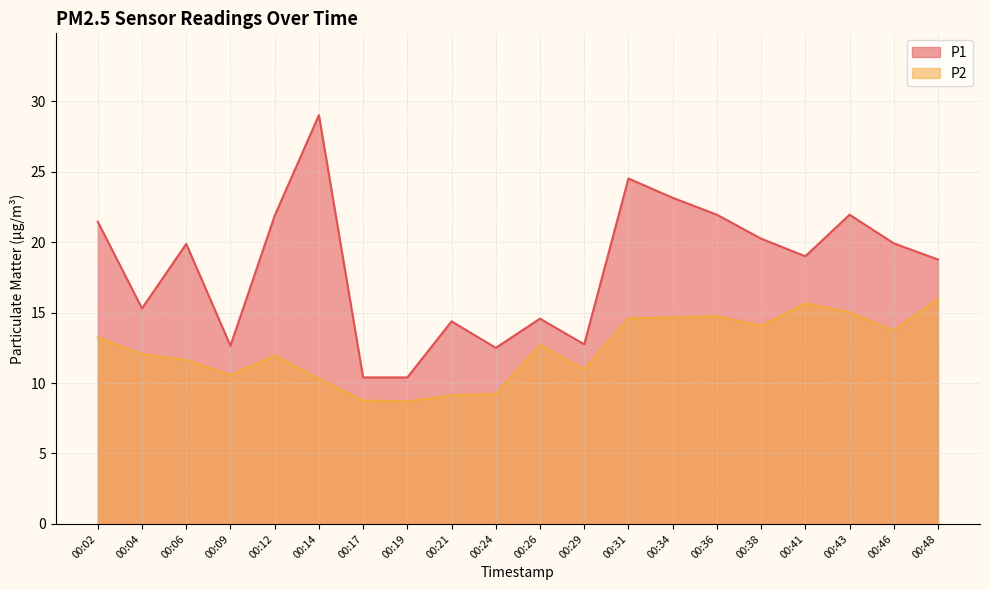

True or false: P1 has a value of 22.5 at 00:04.

False